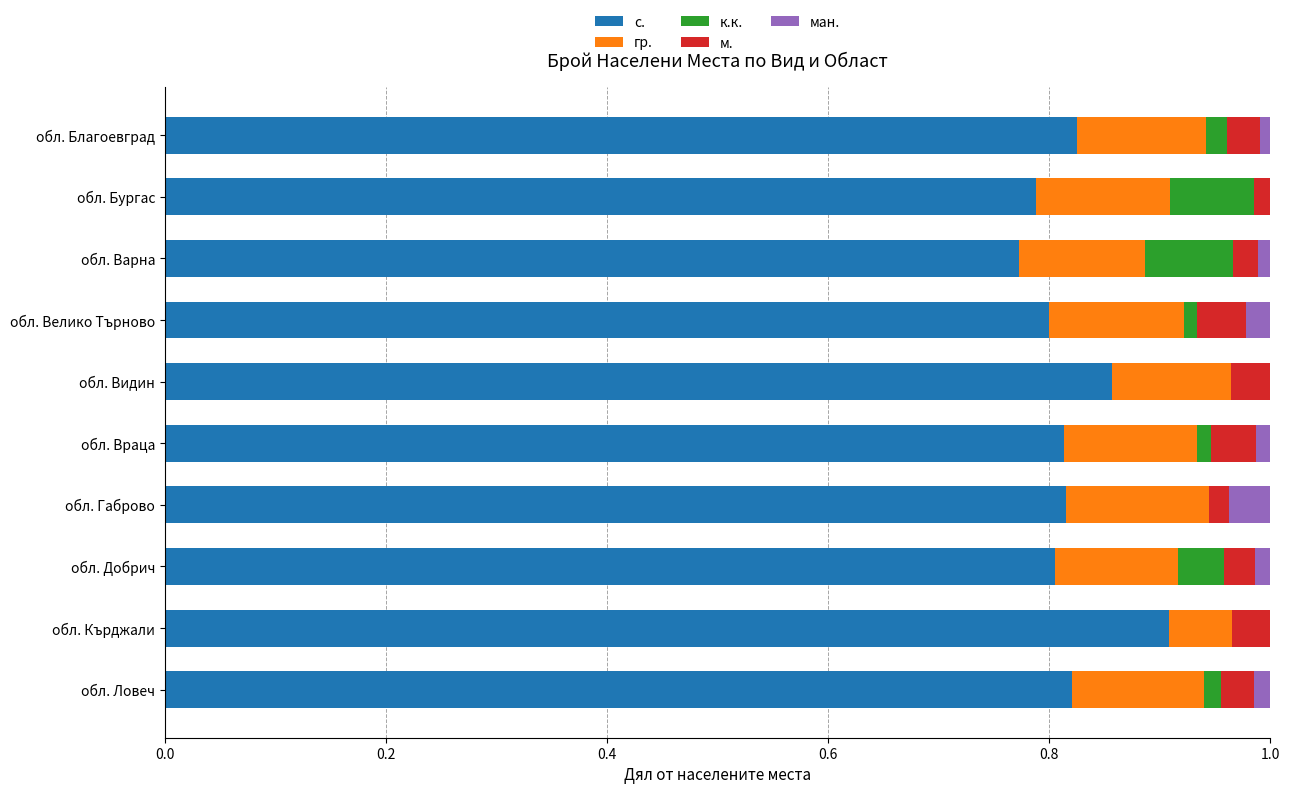

At which label does с. reach its peak?

обл. Кърджали